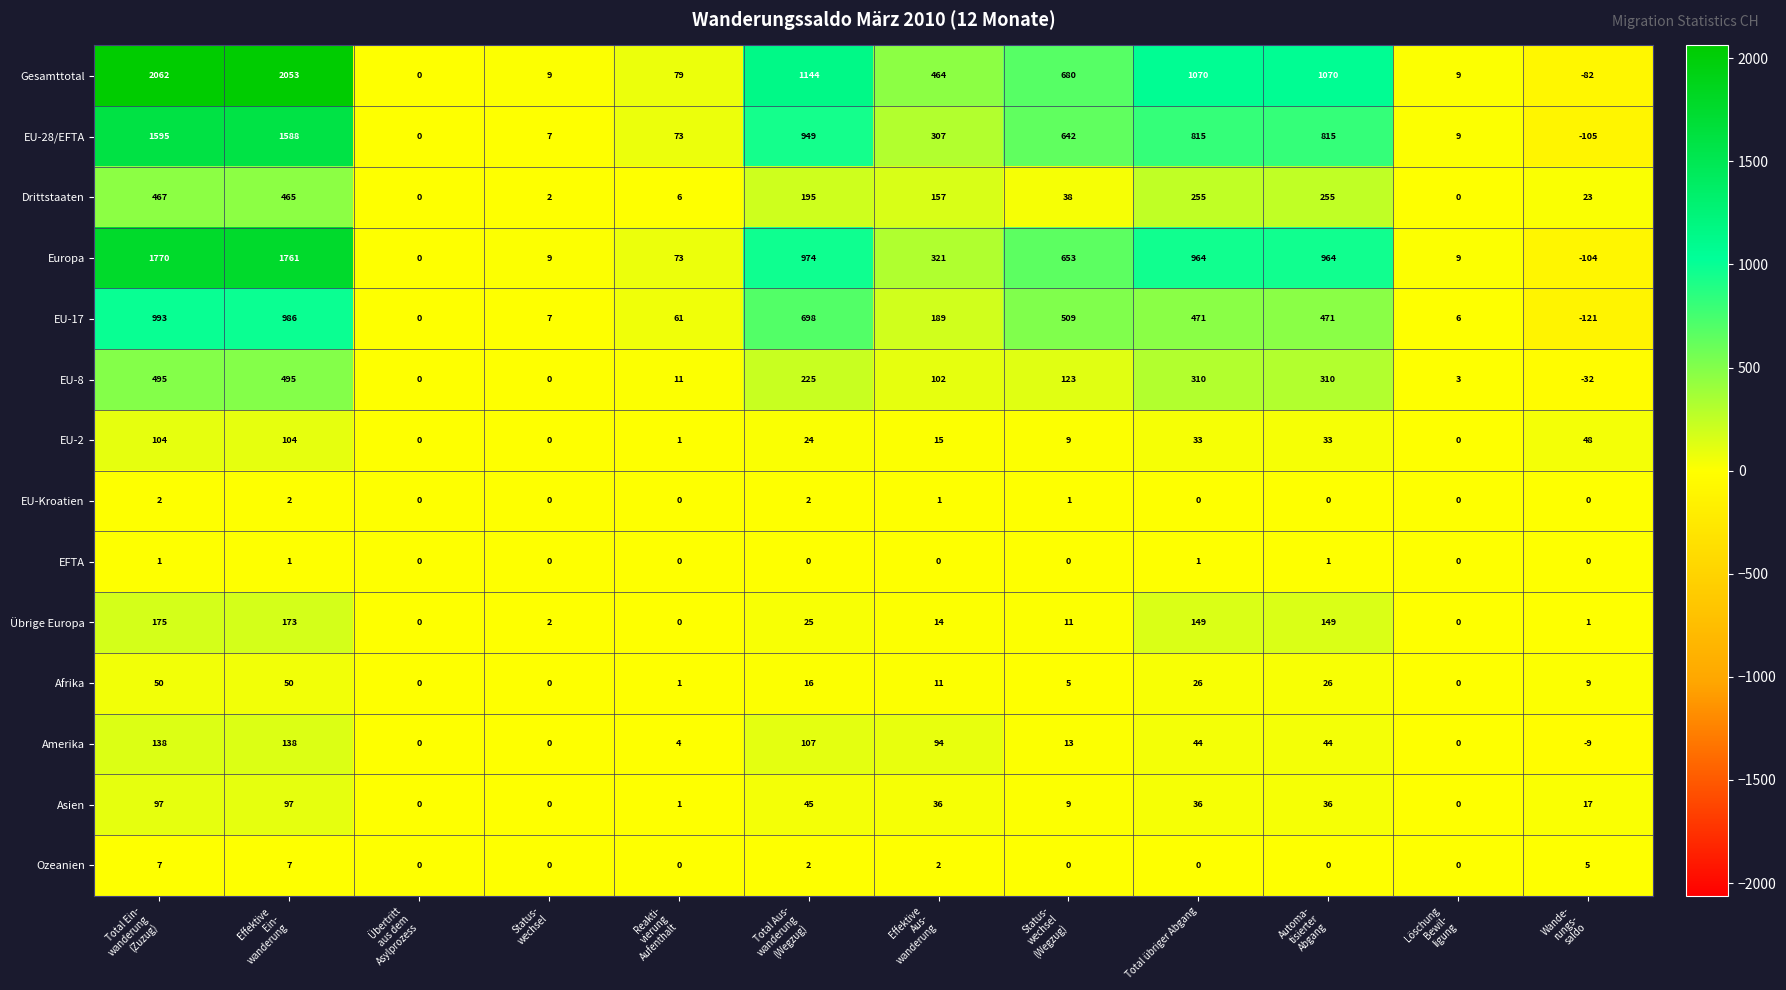

What is the highest value of the Übrige Europa series?

175